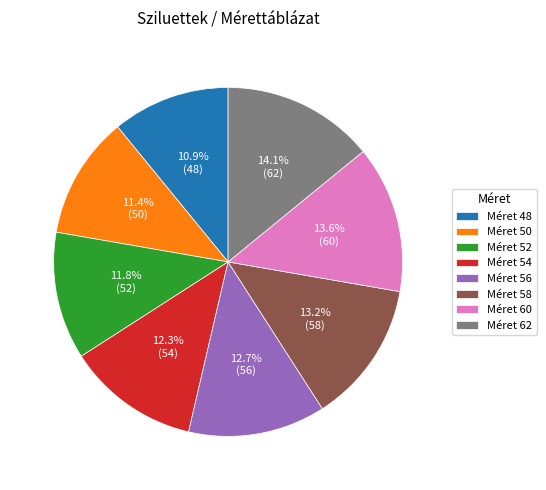

What portion of the pie excludes Méret 54?

87.7%